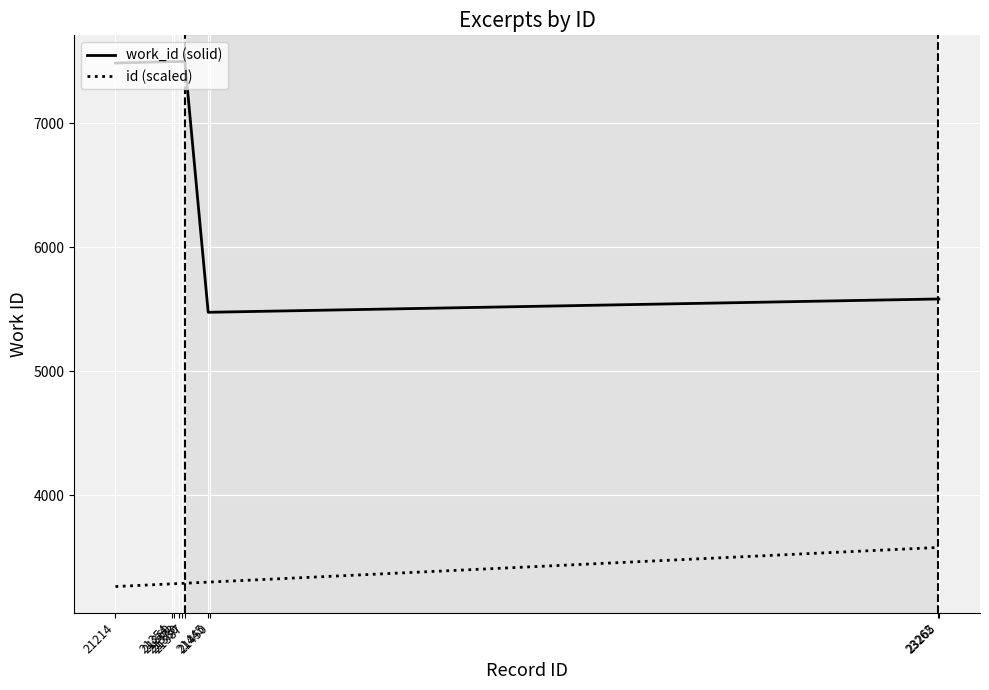

Rank the series at 21387 from highest to lowest value.

work_id (solid), id (scaled)